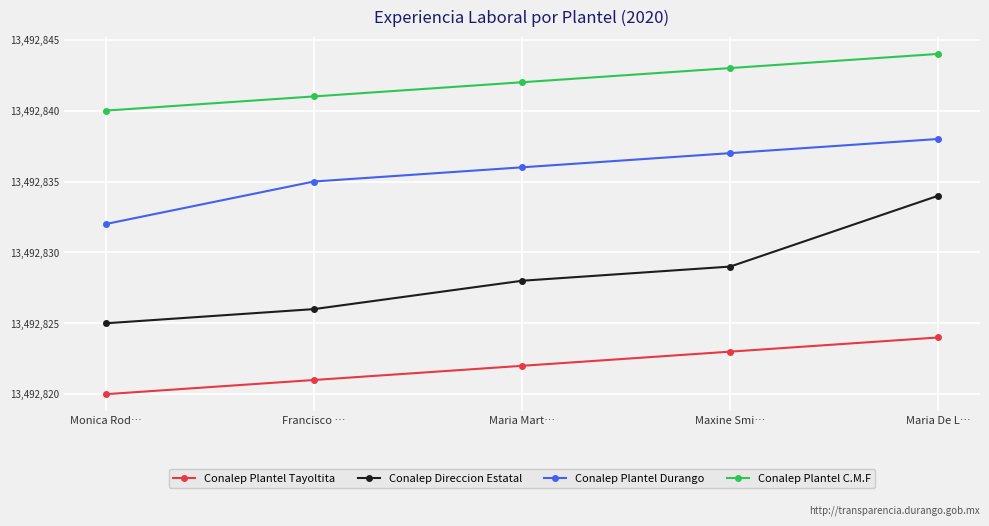

Count the number of data series in this chart.

4